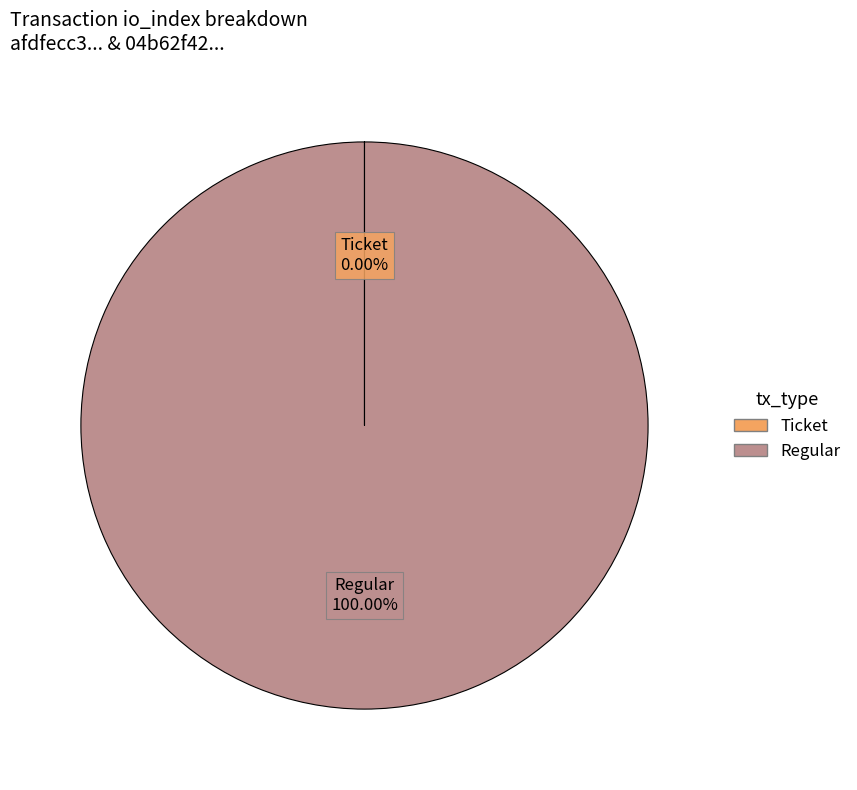

Is Regular the majority of the pie?

Yes